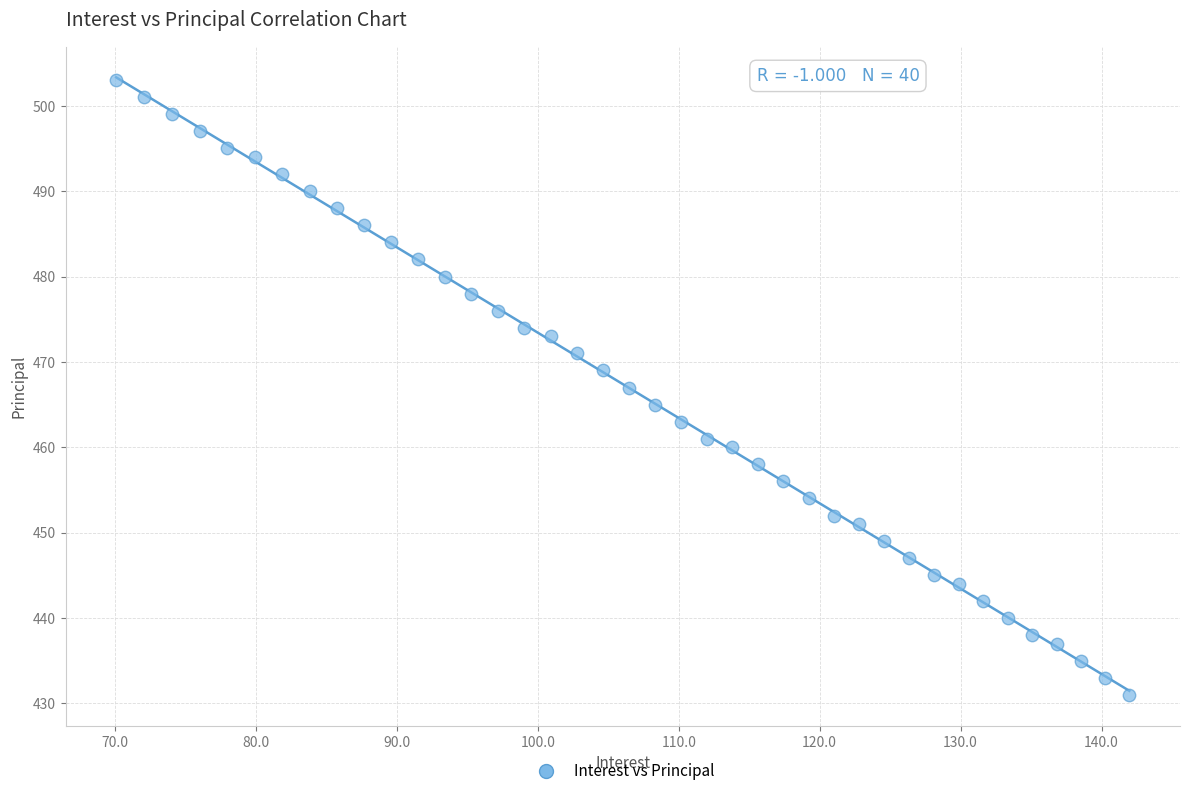

What is the range of Y values (max minus min)?

72